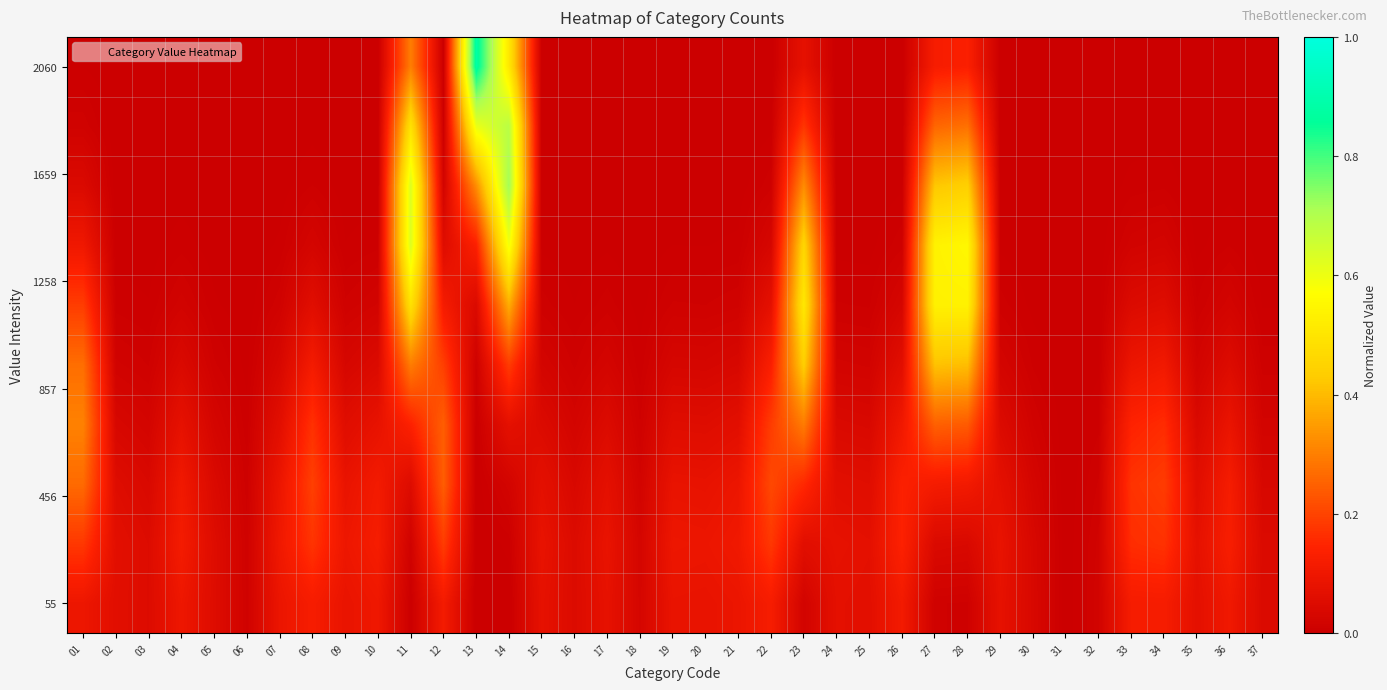

What is the spread (max minus min) of values at 17?

0.1